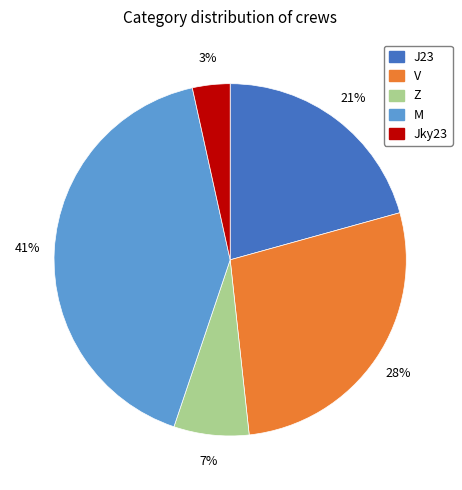

What is the largest slice in the pie chart?

M